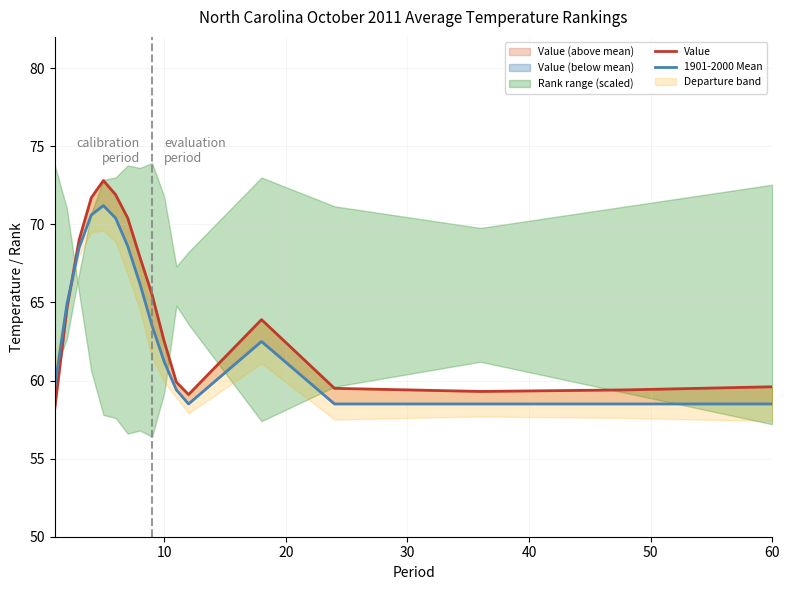

What is the maximum value for 1901-2000 Mean?

71.2